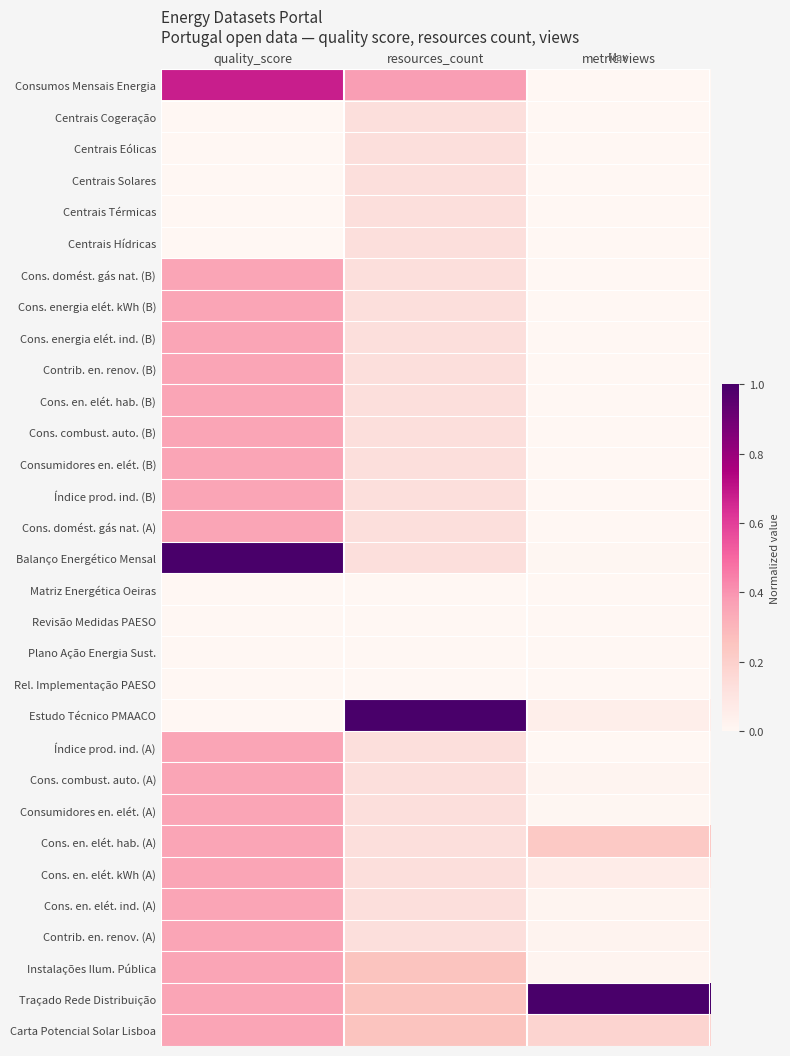

Which has a higher value, resources_count or quality_score?

quality_score